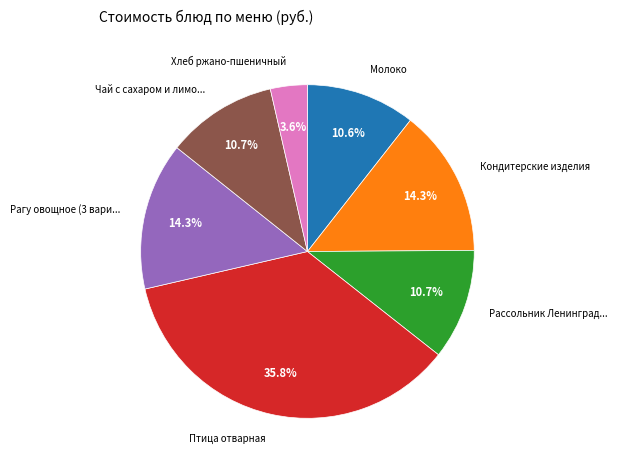

Is there a majority slice in this chart?

No